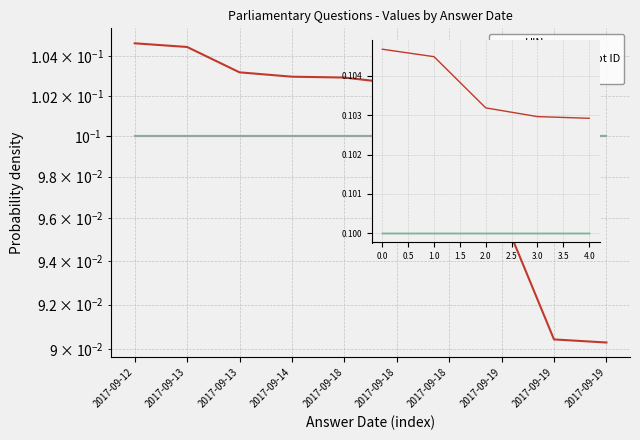

What is the average value of the UIN series?

0.1